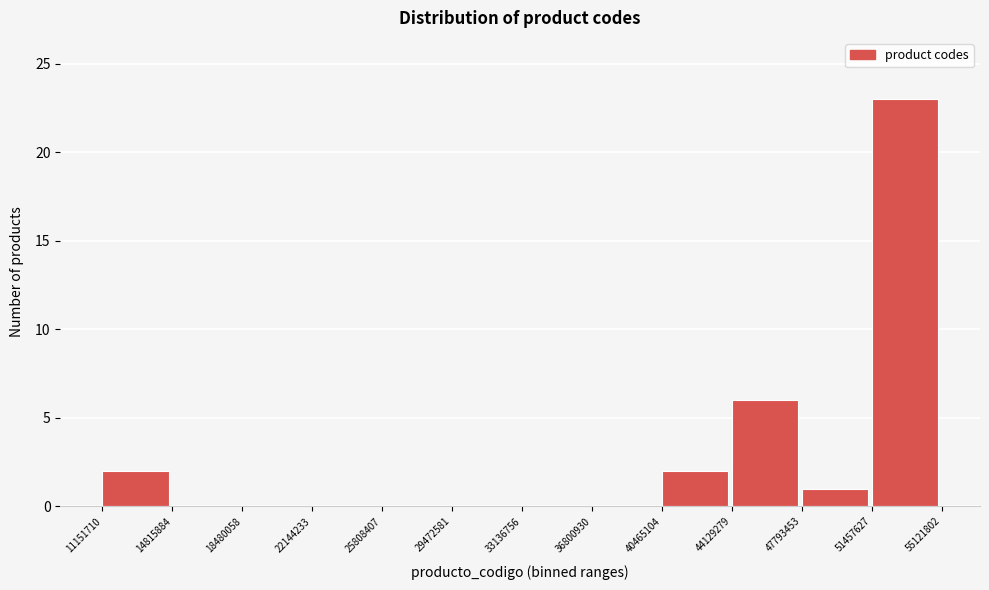

Reading left to right, transcribe this chart: for each bar, give the range it covers on the x-axis and its height. The values are not printed on the chart, so give them approximately, as read against the axis.

11151710 to 14815884: 2
14815884 to 18480058: 0
18480058 to 22144233: 0
22144233 to 25808407: 0
25808407 to 29472581: 0
29472581 to 33136756: 0
33136756 to 36800930: 0
36800930 to 40465104: 0
40465104 to 44129279: 2
44129279 to 47793453: 6
47793453 to 51457627: 1
51457627 to 55121802: 23